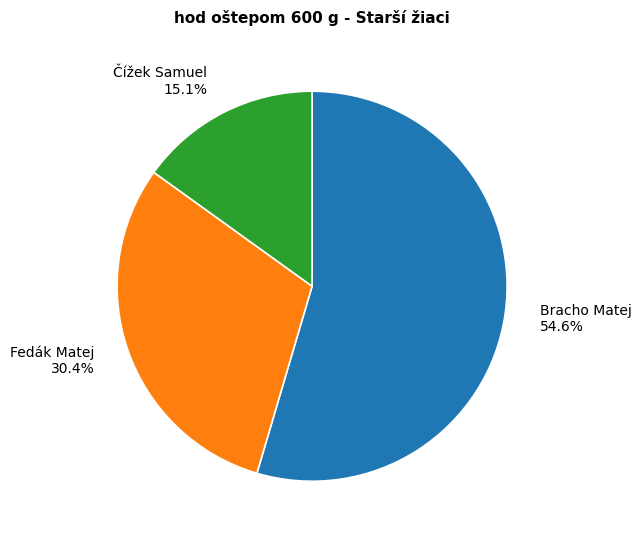

Which slice represents more than half of the pie?

Bracho Matej